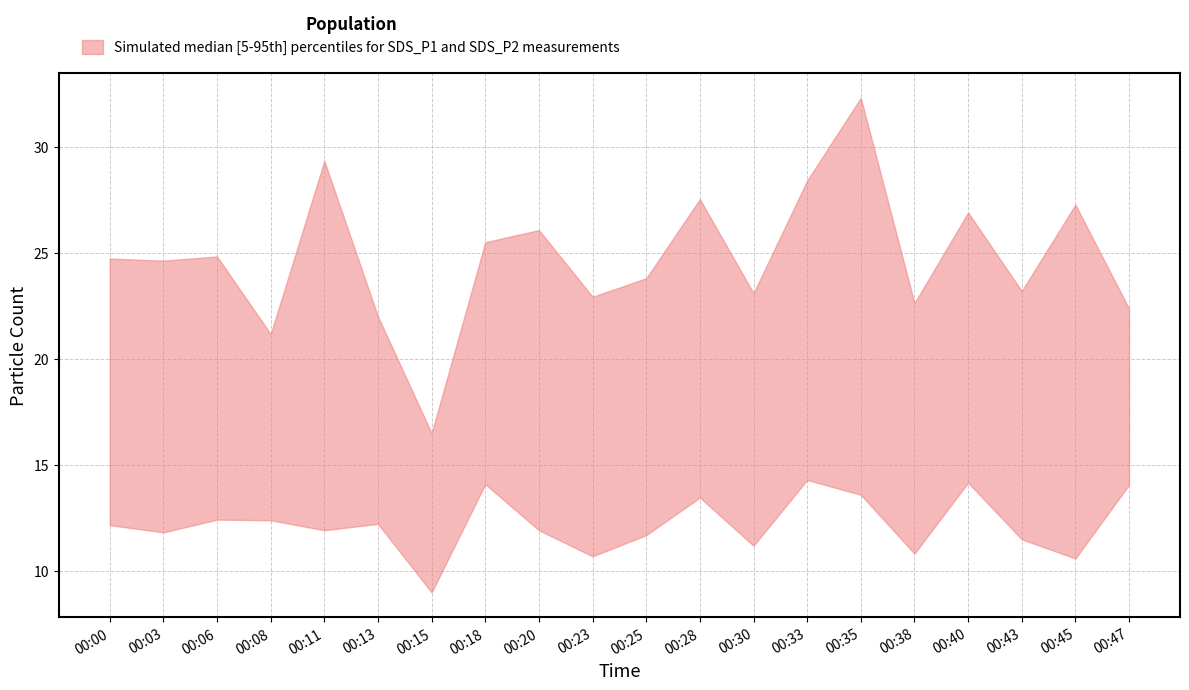

Reading right to left, what are all the values shown in this chart?

SDS_P1: 22.4	27.3	23.2	26.9	22.6	32.3	28.4	23.1	27.5	23.8	22.9	26.1	25.5	16.5	22.0	29.3	21.2	24.8	24.6	24.7
SDS_P2: 14.1	10.6	11.5	14.2	10.8	13.6	14.3	11.2	13.5	11.7	10.7	11.9	14.1	9.0	12.2	11.9	12.4	12.4	11.8	12.2